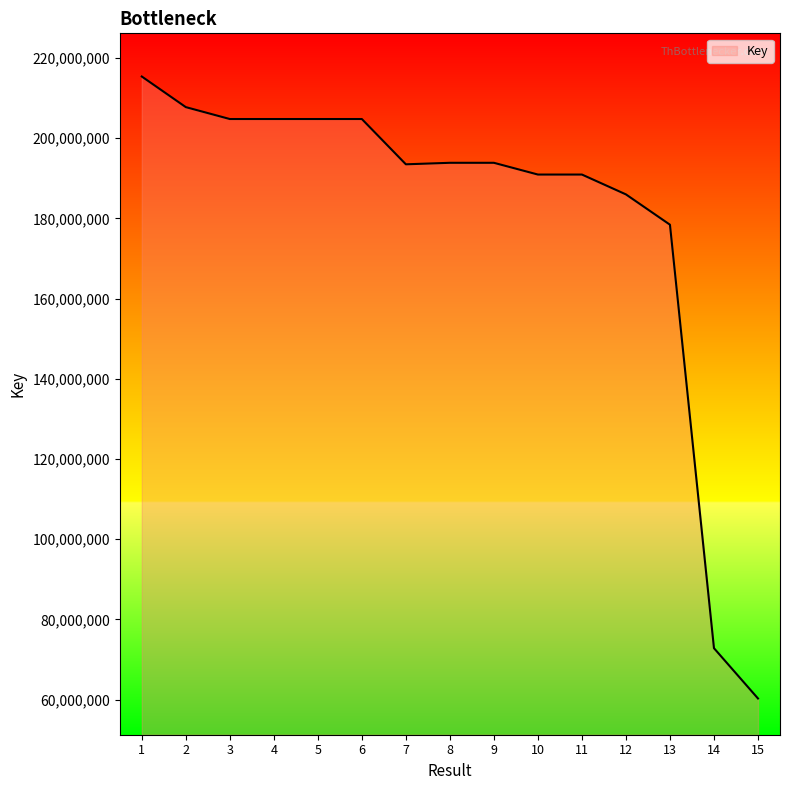

The value at 1 is 215402166. True or false?

True